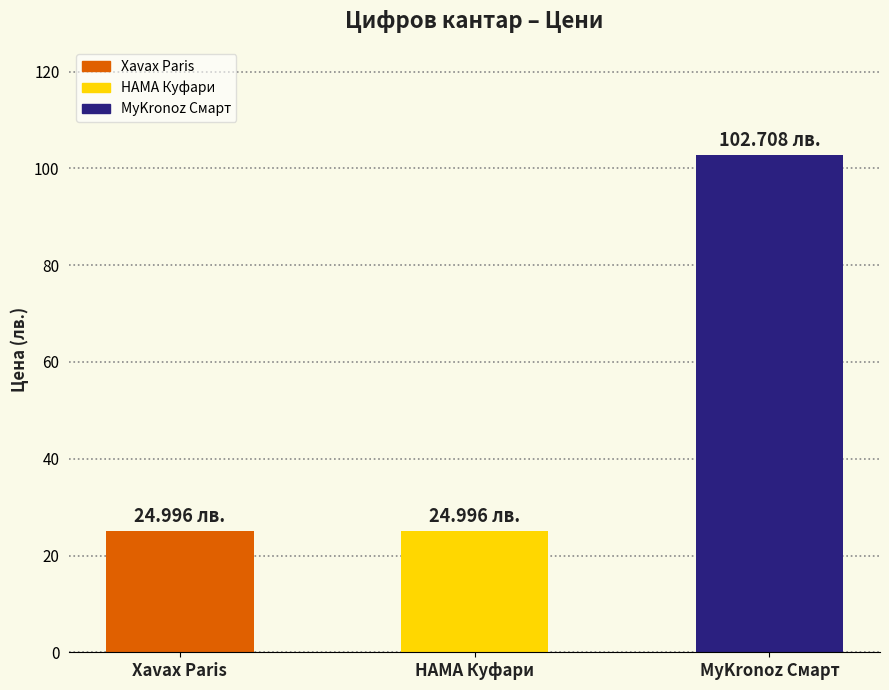

Reading left to right, extract all data points from this chart.

Xavax Paris=25.0	HAMA Куфари=25.0	MyKronoz Смарт=102.7